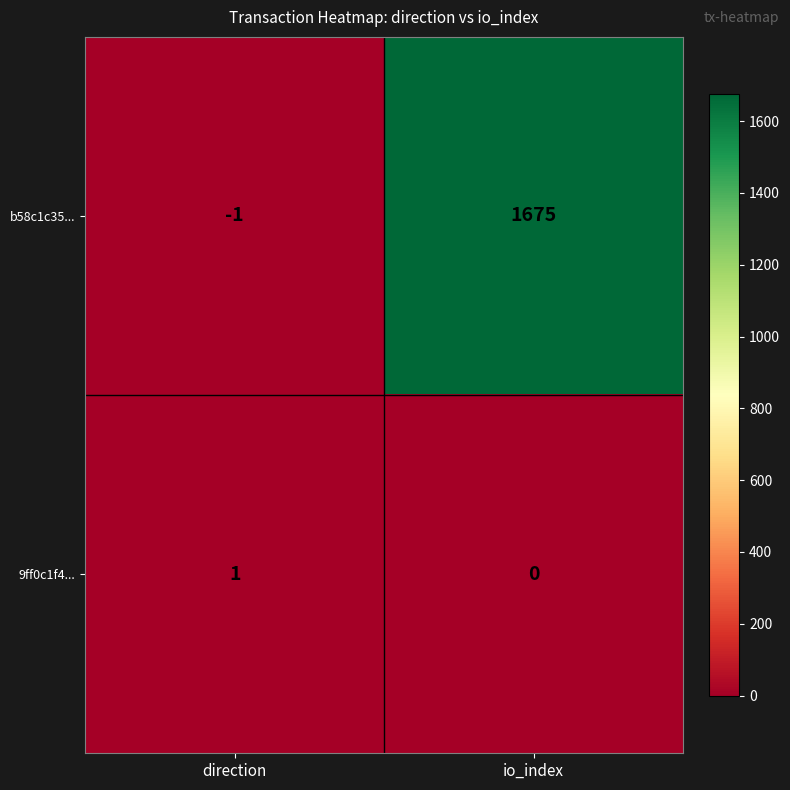

The 9ff0c1f4... series shows 1 at direction. True or false?

True